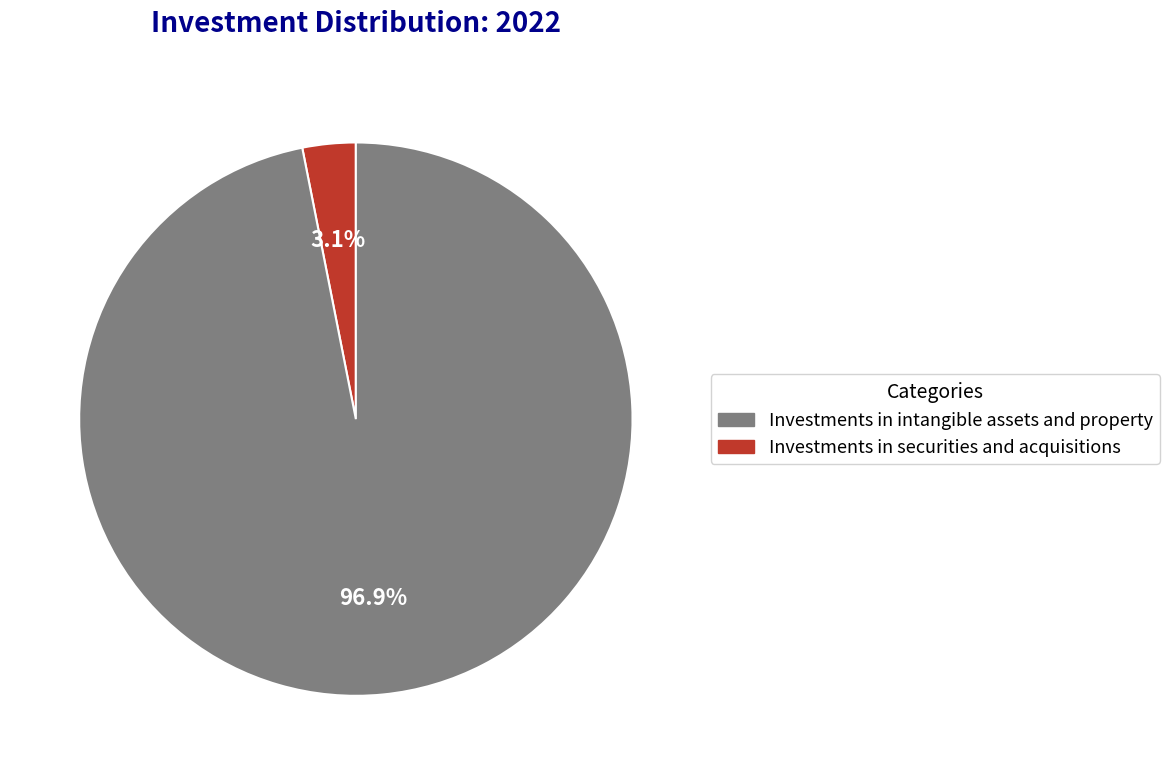

Is there a majority slice in this chart?

Yes